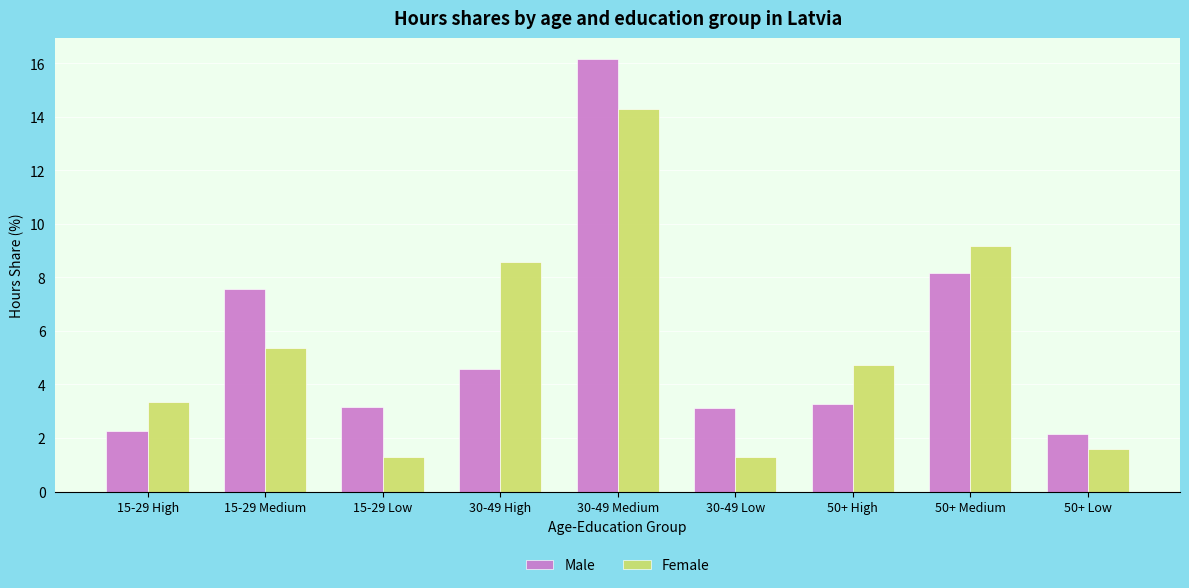

How many categories are shown in the chart?

9